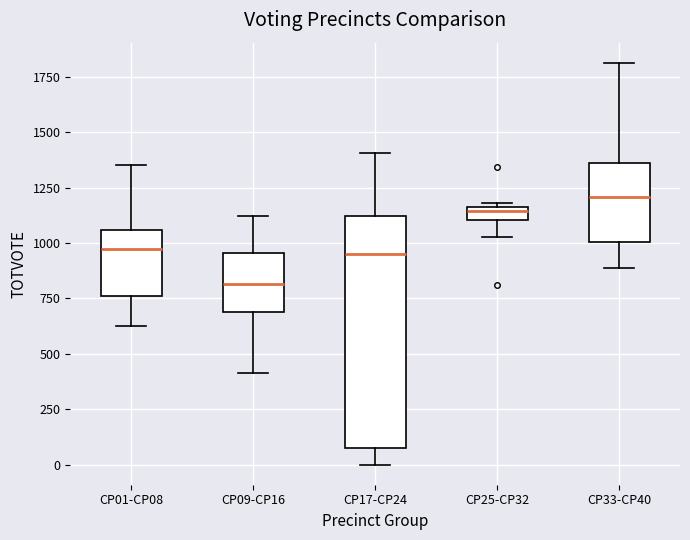

Where does the upper whisker of the box for CP17-CP24 end on the y-axis? The values are not printed on the chart, so give them approximately, as read against the axis.

1400